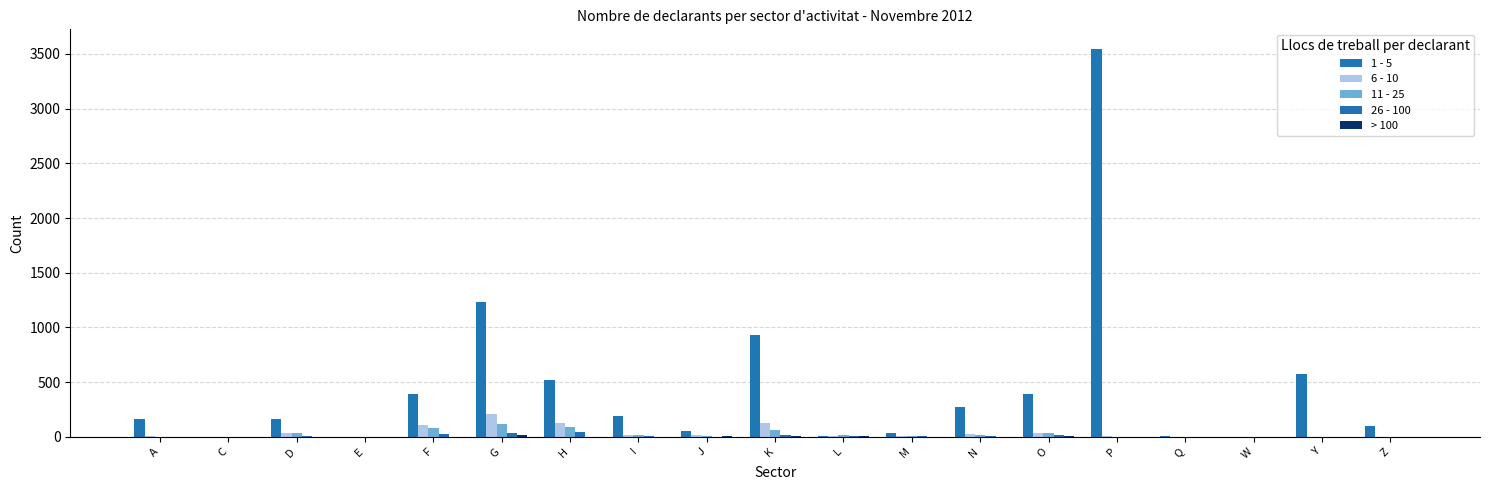

Reading right to left, list all the values displayed in this chart.

1 - 5: Z=95	Y=577	W=0	Q=8	P=3548	O=388	N=273	M=30	L=8	K=928	J=57	I=194	H=518	G=1229	F=389	E=1	D=160	C=1	A=160
6 - 10: Z=0	Y=2	W=0	Q=1	P=11	O=33	N=23	M=8	L=4	K=122	J=13	I=18	H=123	G=210	F=104	E=1	D=38	C=0	A=7
11 - 25: Z=0	Y=0	W=0	Q=0	P=2	O=30	N=13	M=7	L=12	K=61	J=10	I=17	H=88	G=119	F=80	E=2	D=30	C=0	A=2
26 - 100: Z=0	Y=0	W=1	Q=0	P=0	O=16	N=5	M=6	L=3	K=20	J=1	I=7	H=43	G=32	F=25	E=1	D=9	C=0	A=0
> 100: Z=0	Y=0	W=0	Q=0	P=0	O=3	N=2	M=1	L=9	K=7	J=5	I=1	H=1	G=14	F=1	E=1	D=2	C=0	A=0